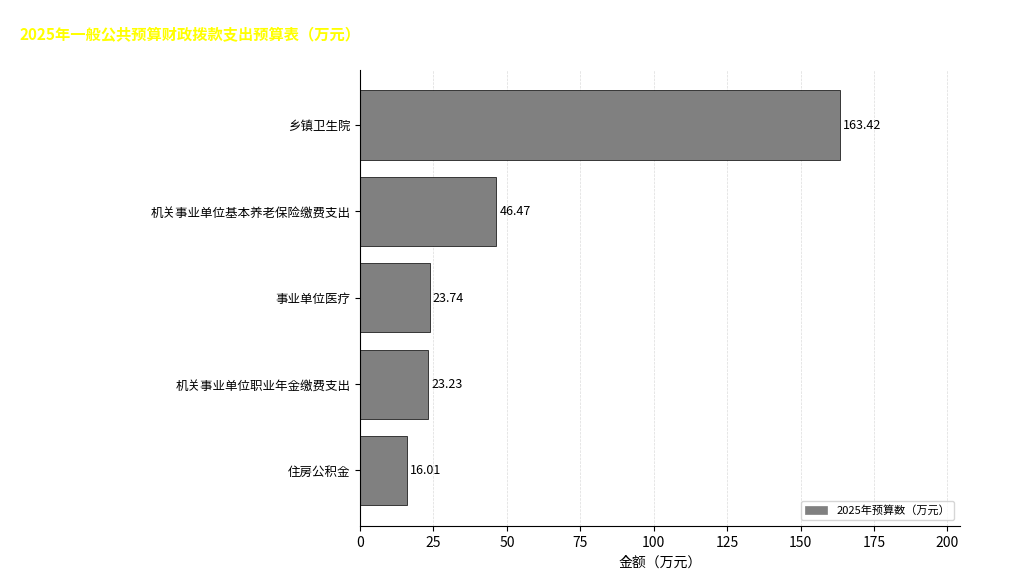

Between 事业单位医疗 and 机关事业单位基本养老保险缴费支出, which is larger?

机关事业单位基本养老保险缴费支出